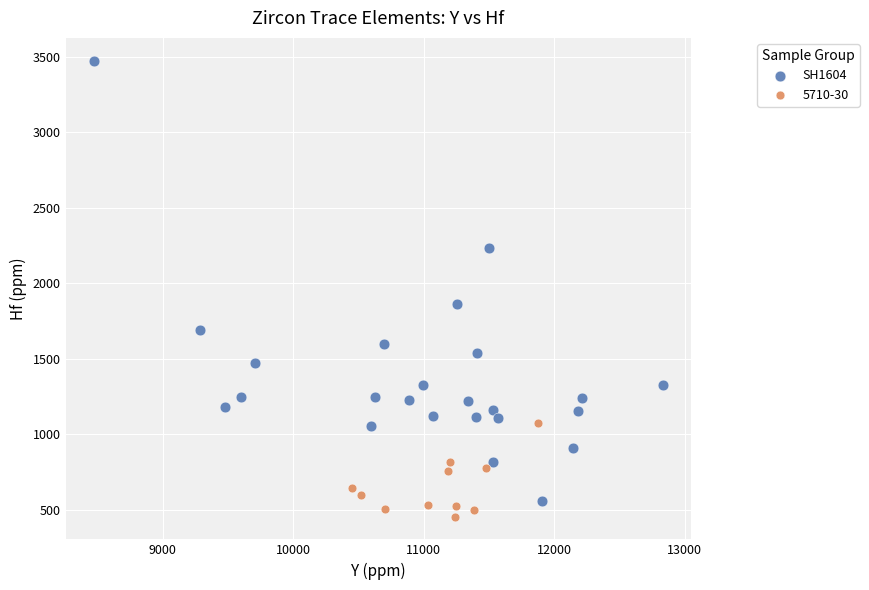

Which series reaches the maximum Y coordinate?

SH1604